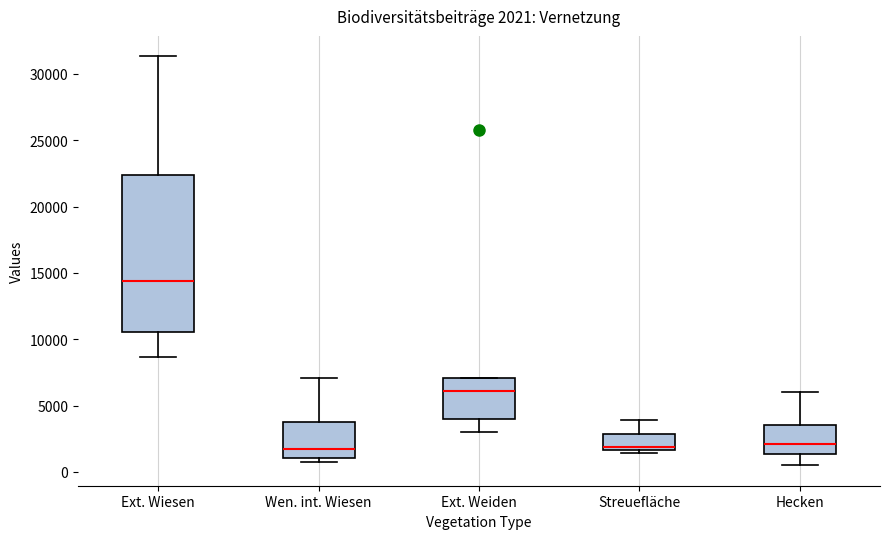

Comparing the boxes themselves (not the whiskers), which one is the tallest?

Ext. Wiesen